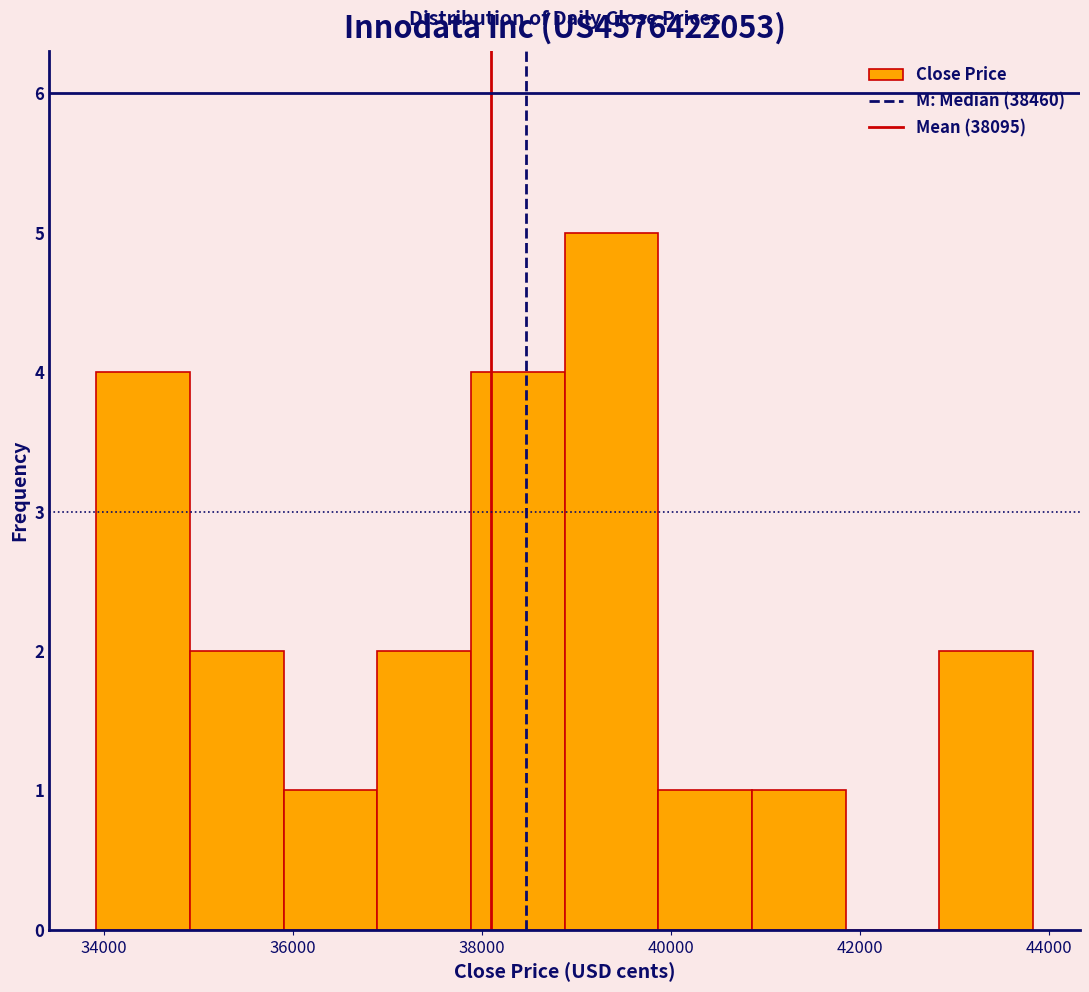

Reading left to right, list every bar in this chart as the range it spans on the x-axis followed by its height. Neither the bar edges nor the heights are printed on the chart, so give them approximately, as read against the axes.

34000 to 35000: 4
35000 to 35800: 2
35800 to 36800: 1
36800 to 37800: 2
37800 to 38800: 4
38800 to 39800: 5
39800 to 40800: 1
40800 to 41800: 1
41800 to 42800: 0
42800 to 43800: 2